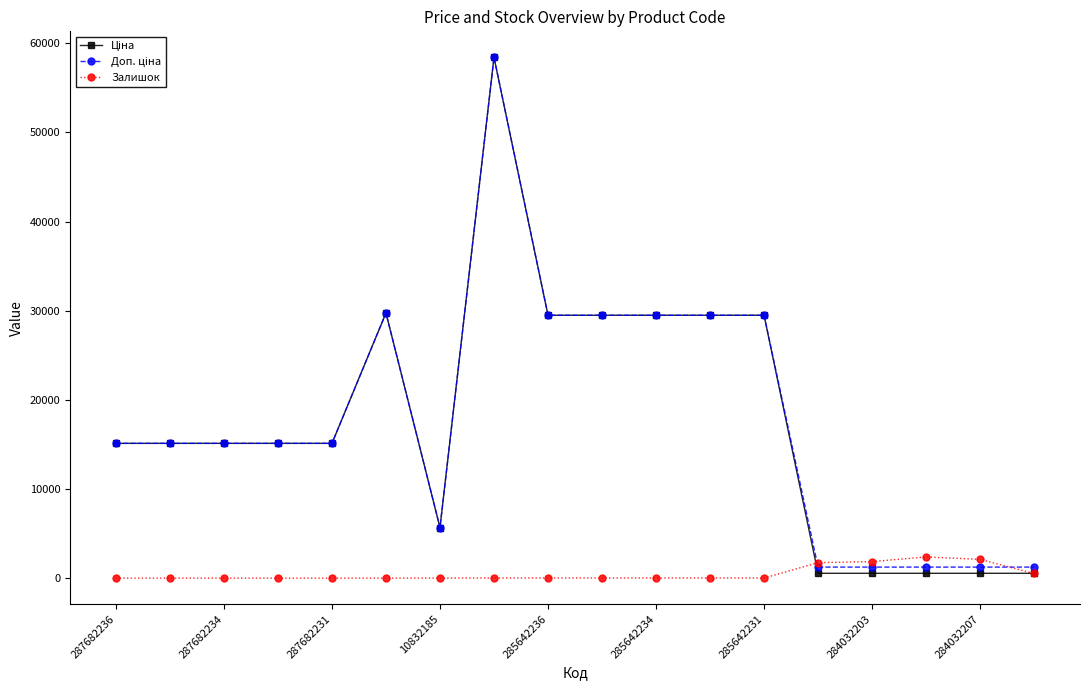

What is the greatest value displayed?

58426.5